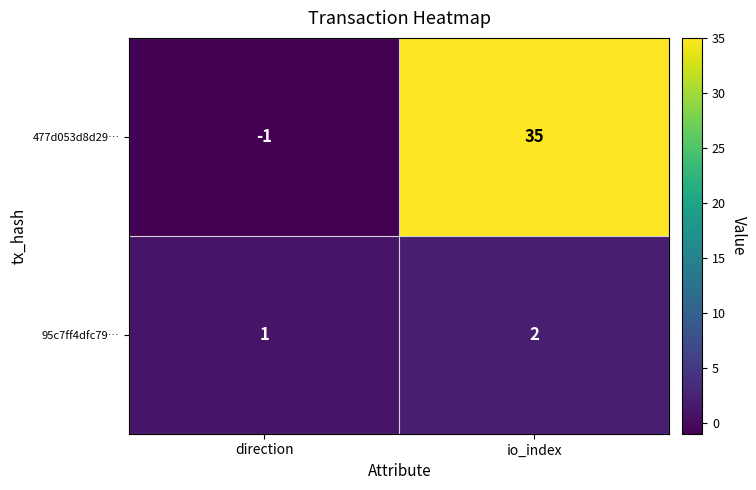

What value does the 477d053d8d29… series have at io_index, to the nearest 5?

35